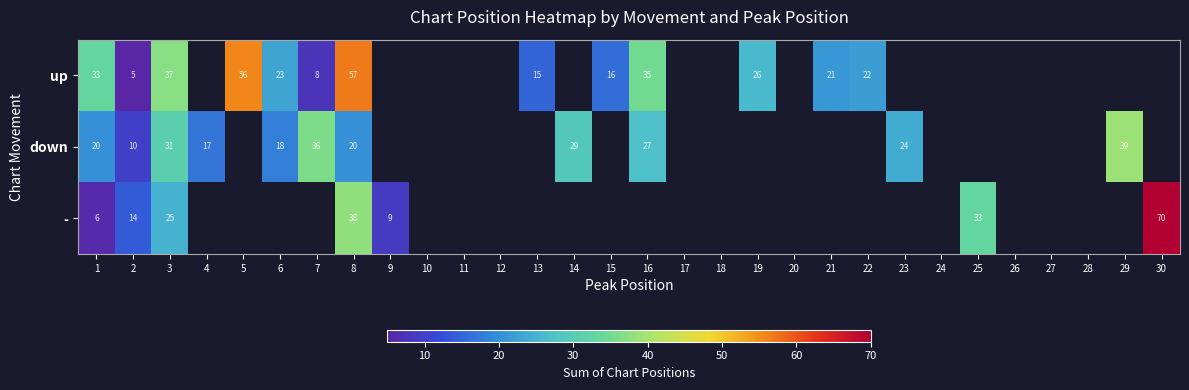

The up series shows 32 at 22. True or false?

False